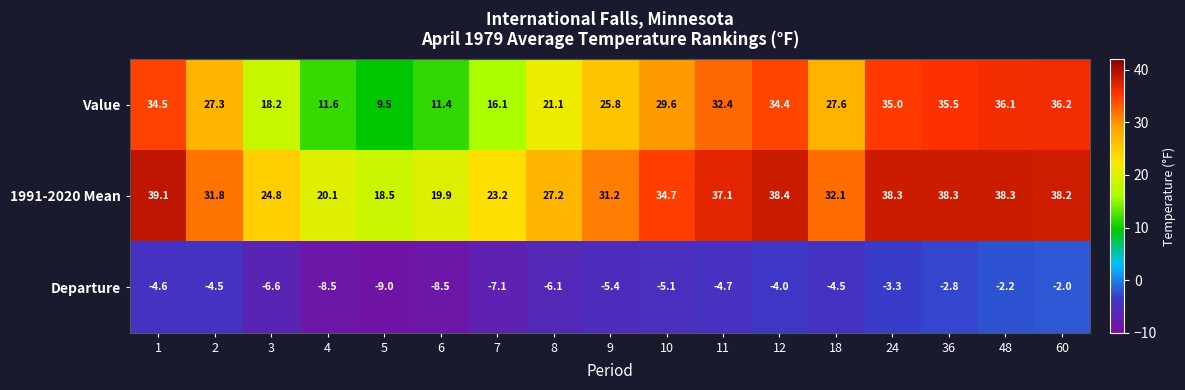

What is the sum of all Value values?

442.3